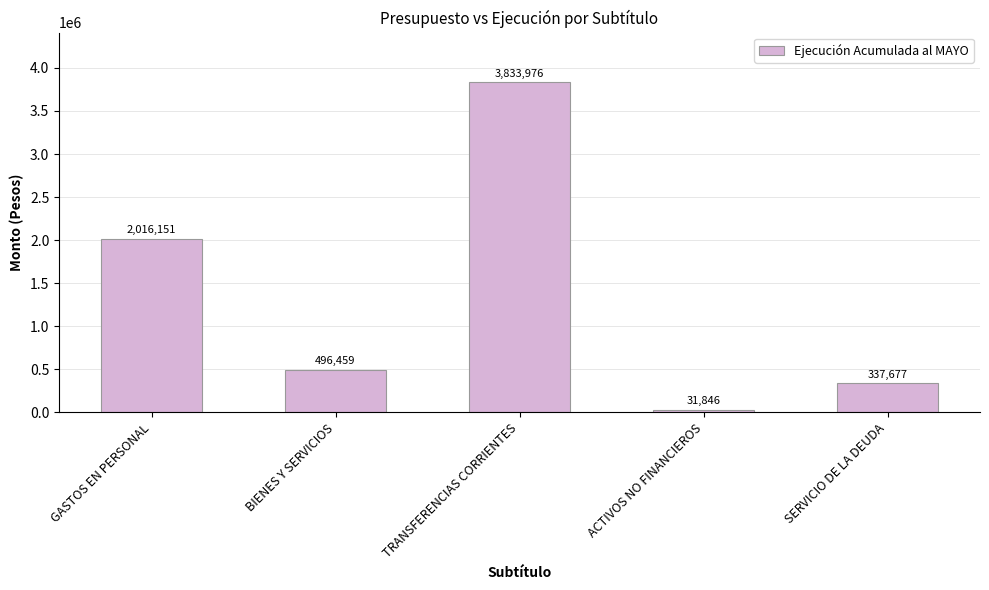

Reading right to left, extract all data points from this chart.

SERVICIO DE LA DEUDA=337677	ACTIVOS NO FINANCIEROS=31846	TRANSFERENCIAS CORRIENTES=3833976	BIENES Y SERVICIOS=496459	GASTOS EN PERSONAL=2016151